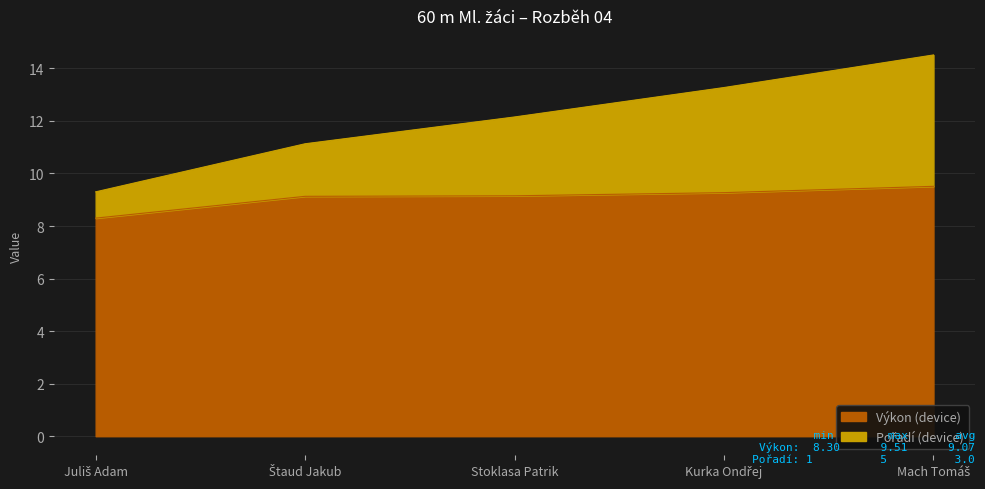

What is the value of the Výkon point at the 2nd from the left?

9.1